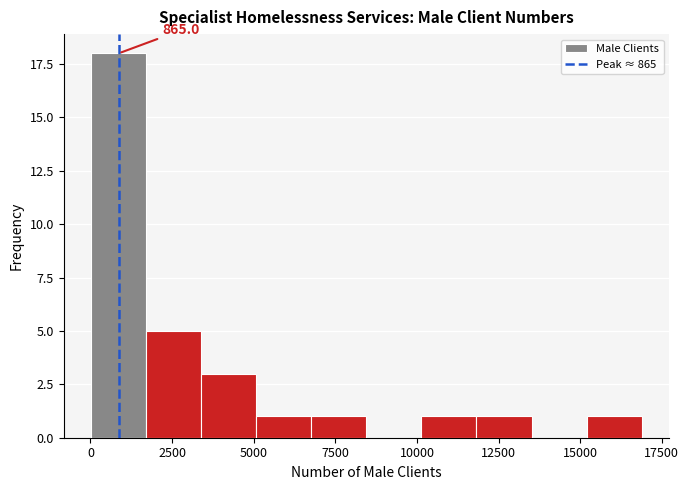

Around what value on the x-axis is the tallest bar? Give the approximate position of its centre, as read against the axis.

1000